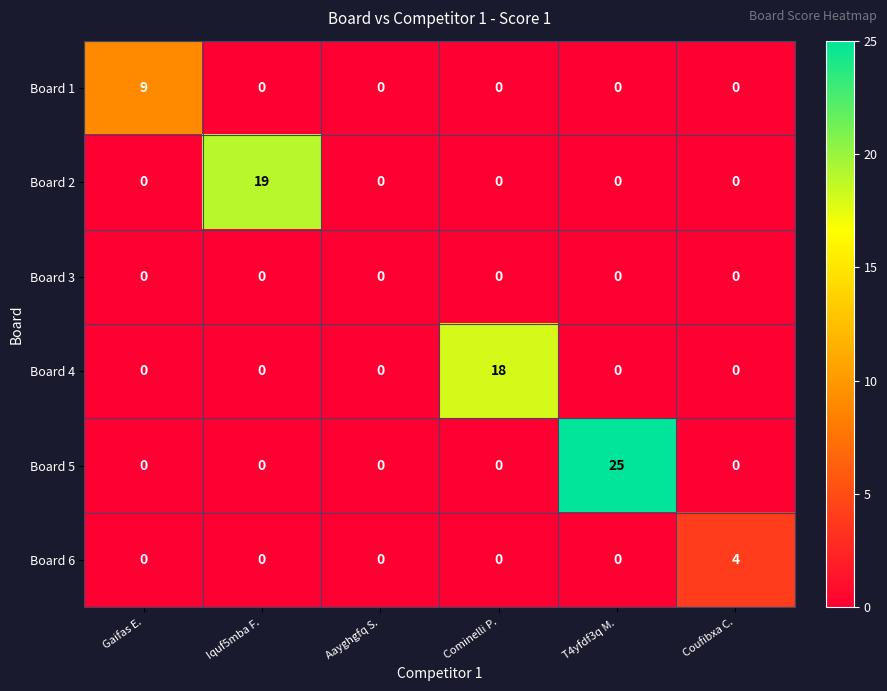

Which series has the widest spread of values?

Board 5